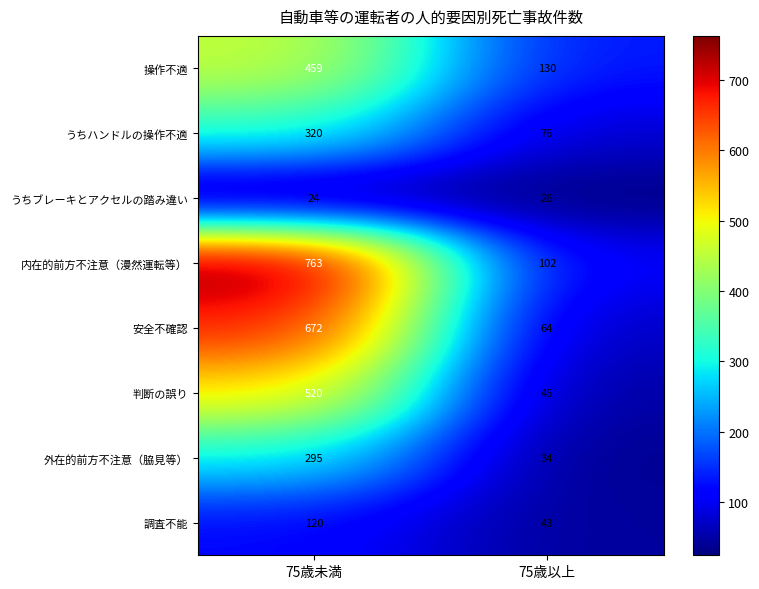

What is the sum of the うちハンドルの操作不適 values at 75歳未満 and 75歳以上?

396